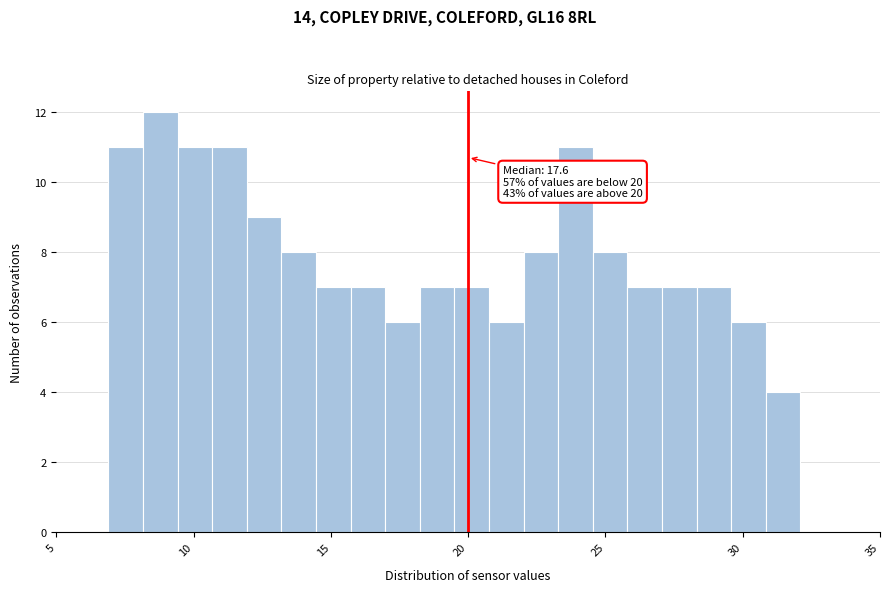

Around what value on the x-axis is the tallest bar? Give the approximate position of its centre, as read against the axis.

9.0